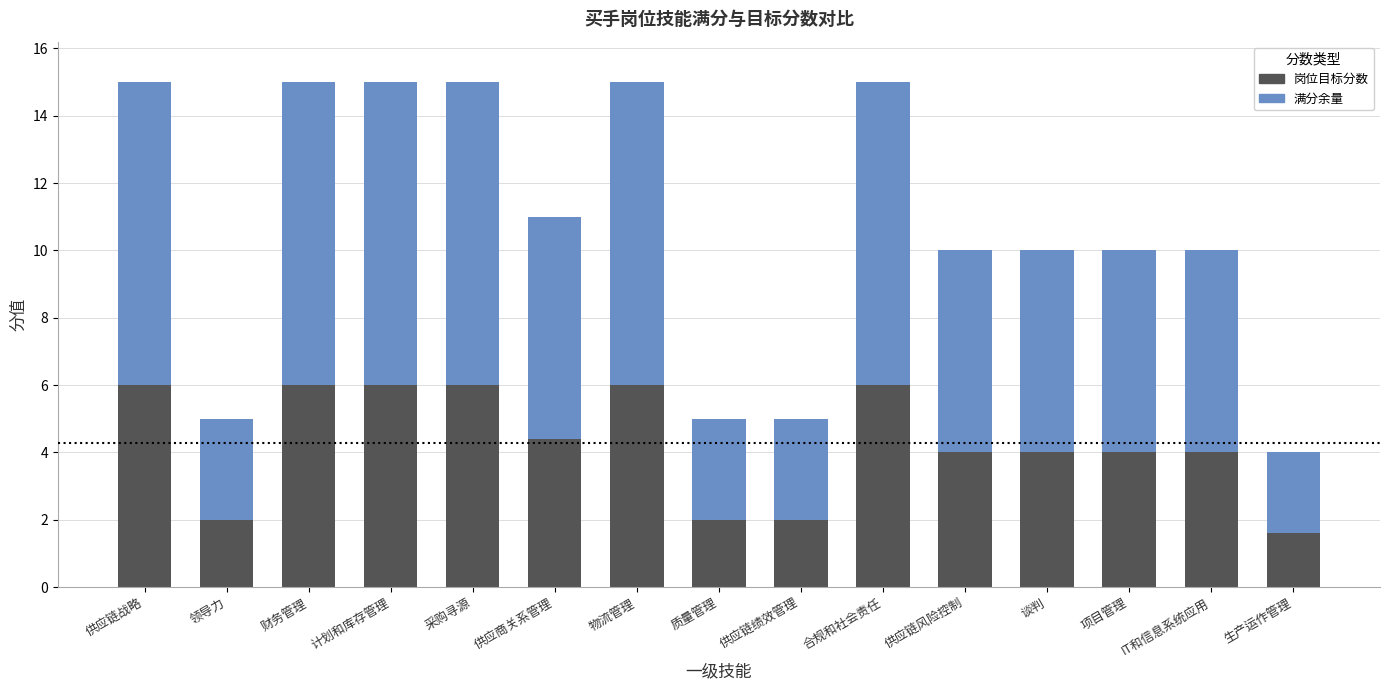

What is the difference between the maximum and second lowest values in the 岗位目标分数 series?

4.0